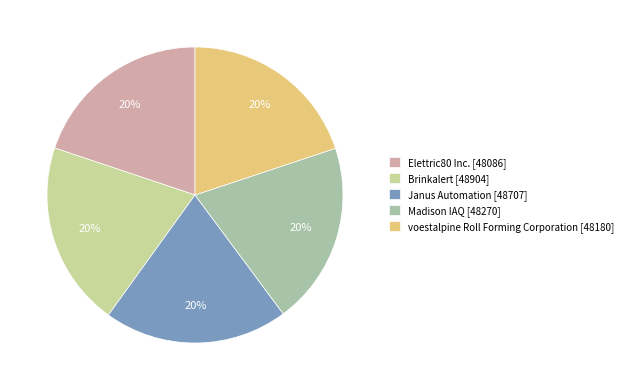

What percentage is the Madison IAQ slice, to the nearest percent?

20%